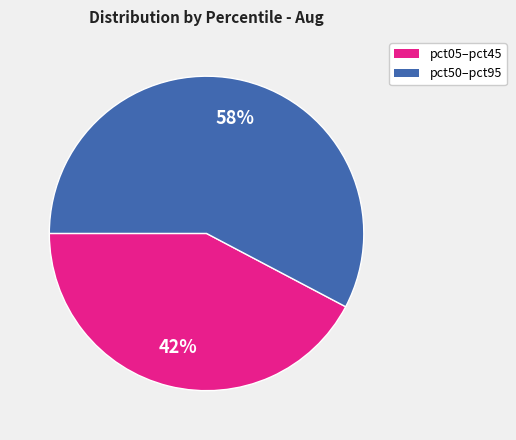

To the nearest percent, what is the average slice percentage?

50%